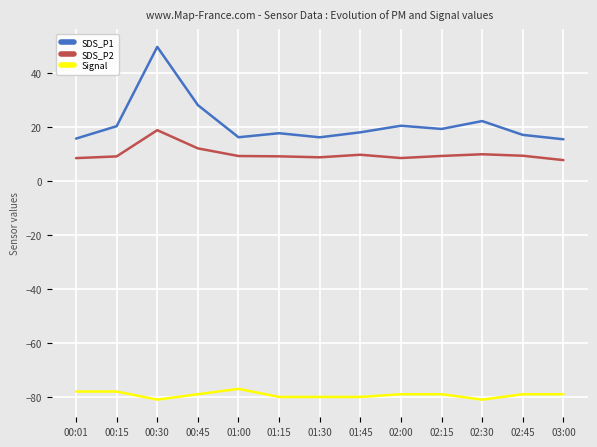

Which series has the largest total across all categories?

SDS_P1